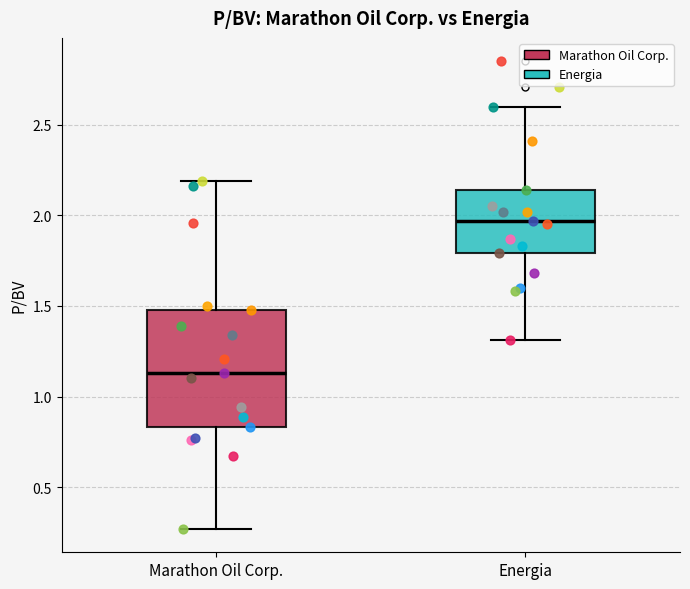

Reading left to right, read every box against the y-axis: the position of its median line, the range the box covers, and the ends of its whiskers. The values are not printed on the chart, so give them approximately, as read against the axis.

Marathon Oil Corp.: median 1.15, box 0.85 to 1.50, whiskers 0.25 to 2.20
Energia: median 1.95, box 1.80 to 2.15, whiskers 1.30 to 2.60